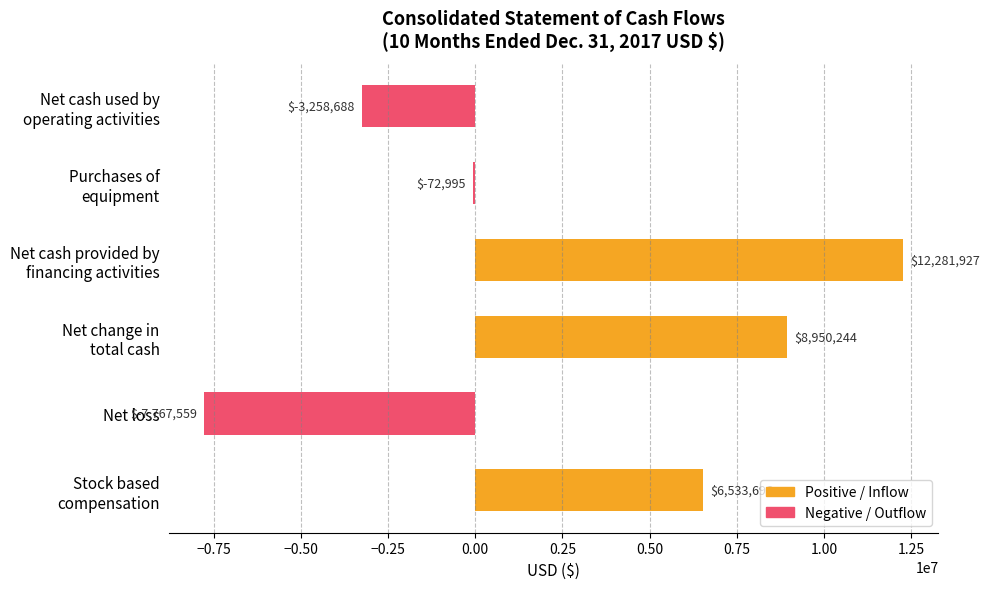

How many values are between -3258688 and 8950244?

4